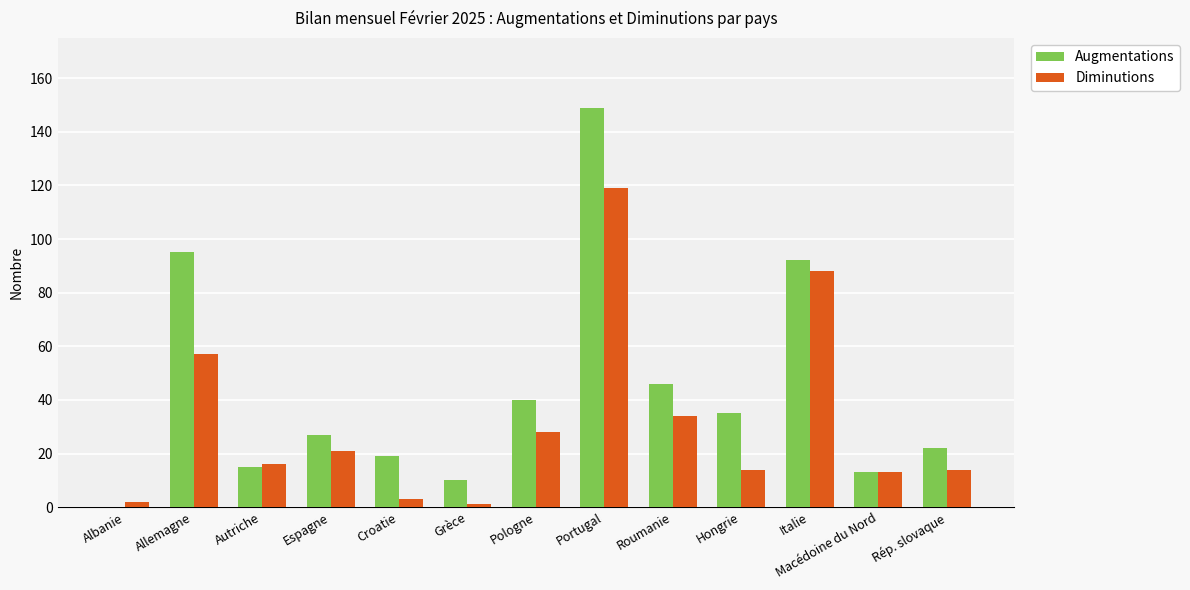

What are all the series names shown in the legend?

Augmentations, Diminutions